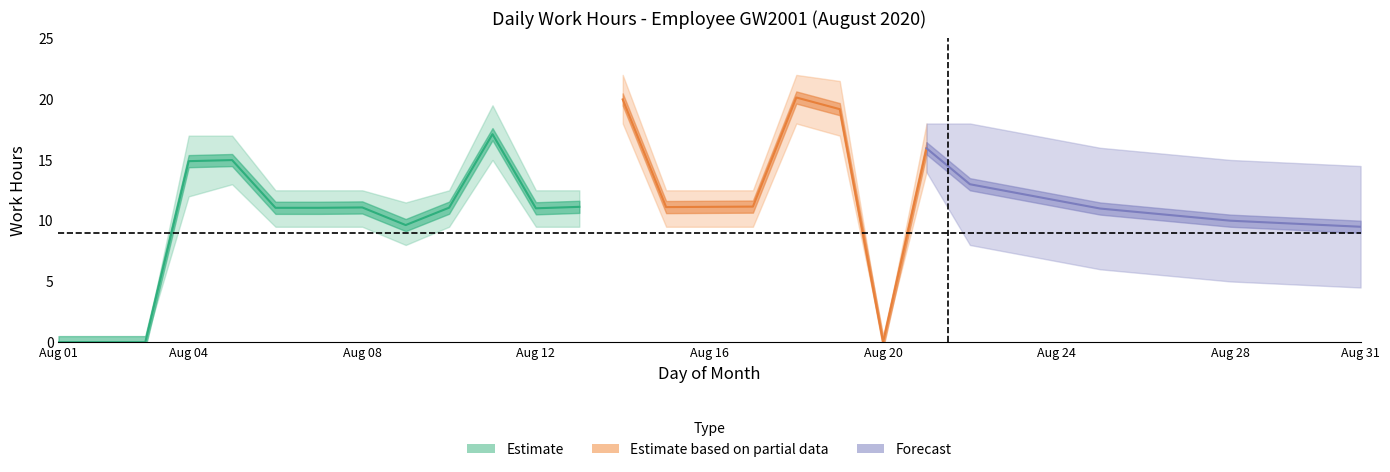

What is the value of the lower point at the 11th from the left?

15.0